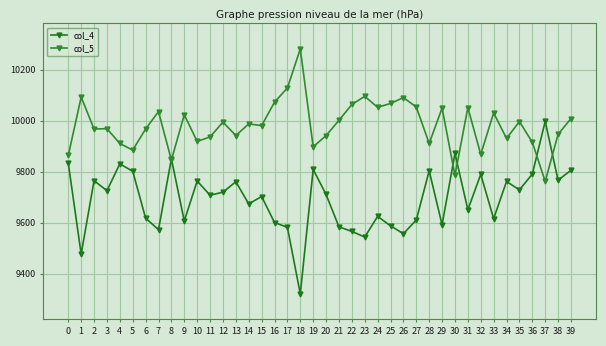

What is the value of the col_5 point at the 32nd from the left?

10052